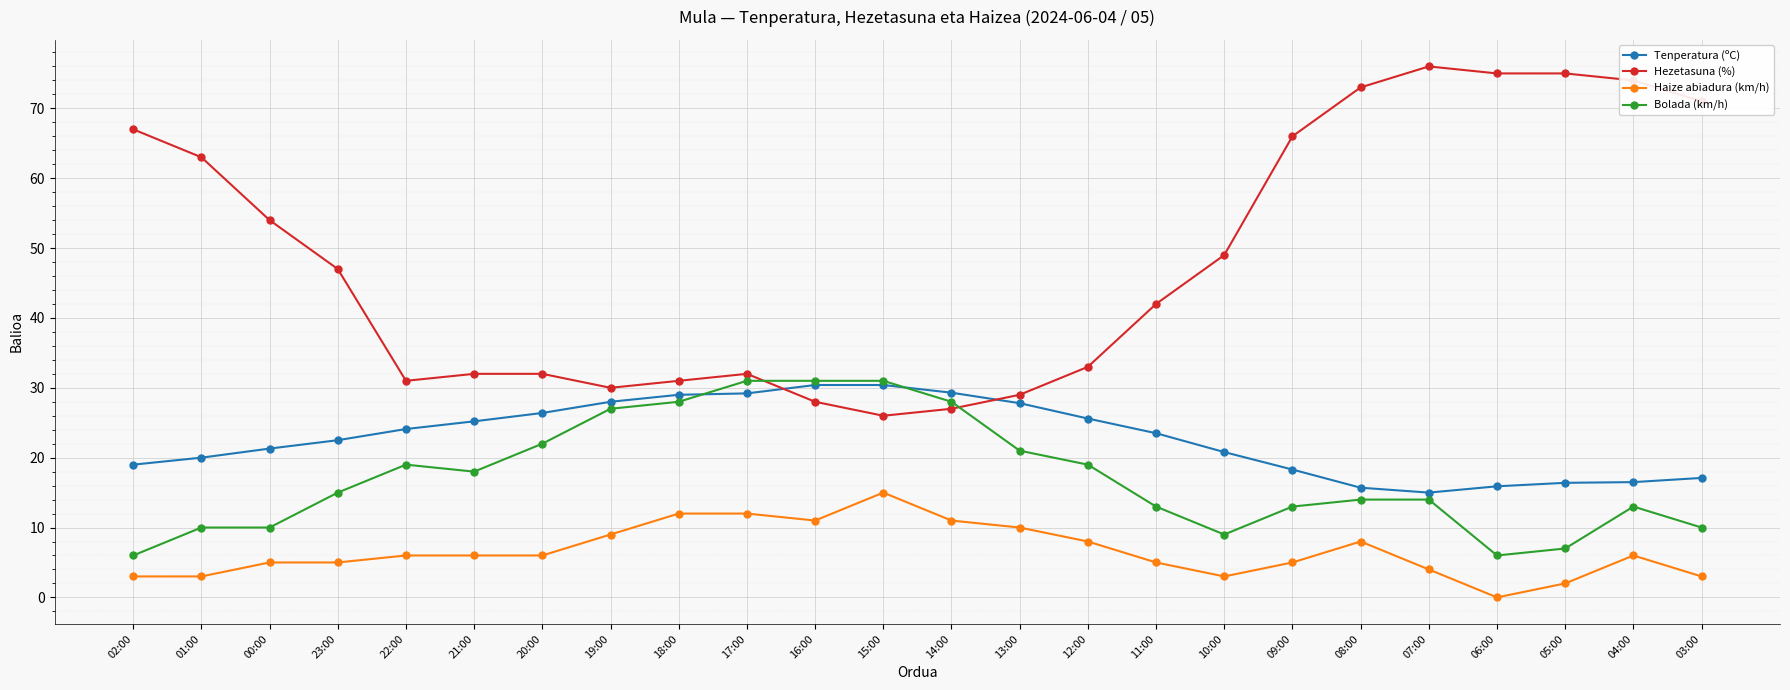

Rank the series at 10:00 from highest to lowest value.

Hezetasuna (%), Tenperatura (ºC), Bolada (km/h), Haize abiadura (km/h)